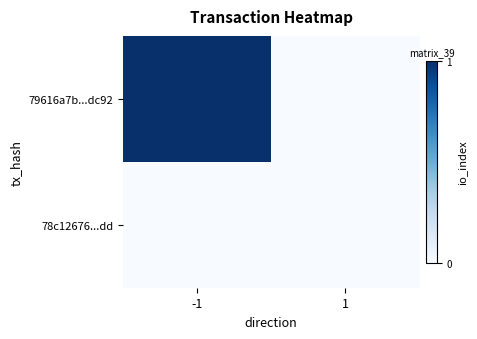

At which category is the sum across all series the highest?

-1